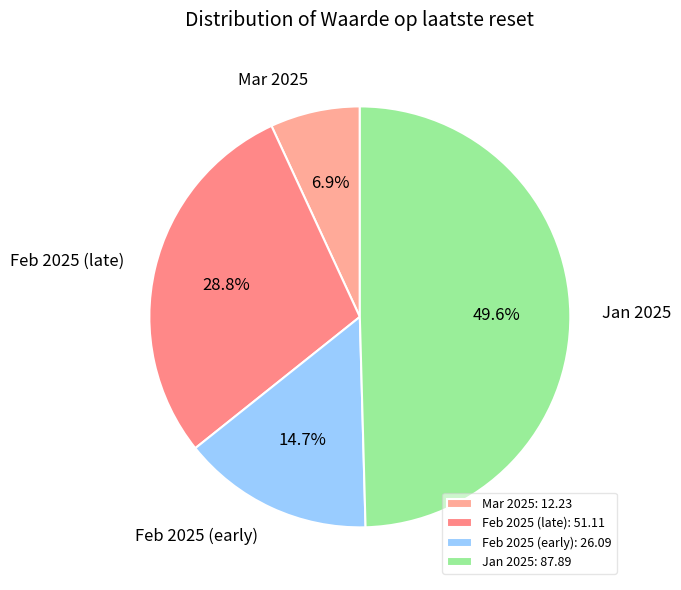

Is there any slice that represents more than half of the pie?

No